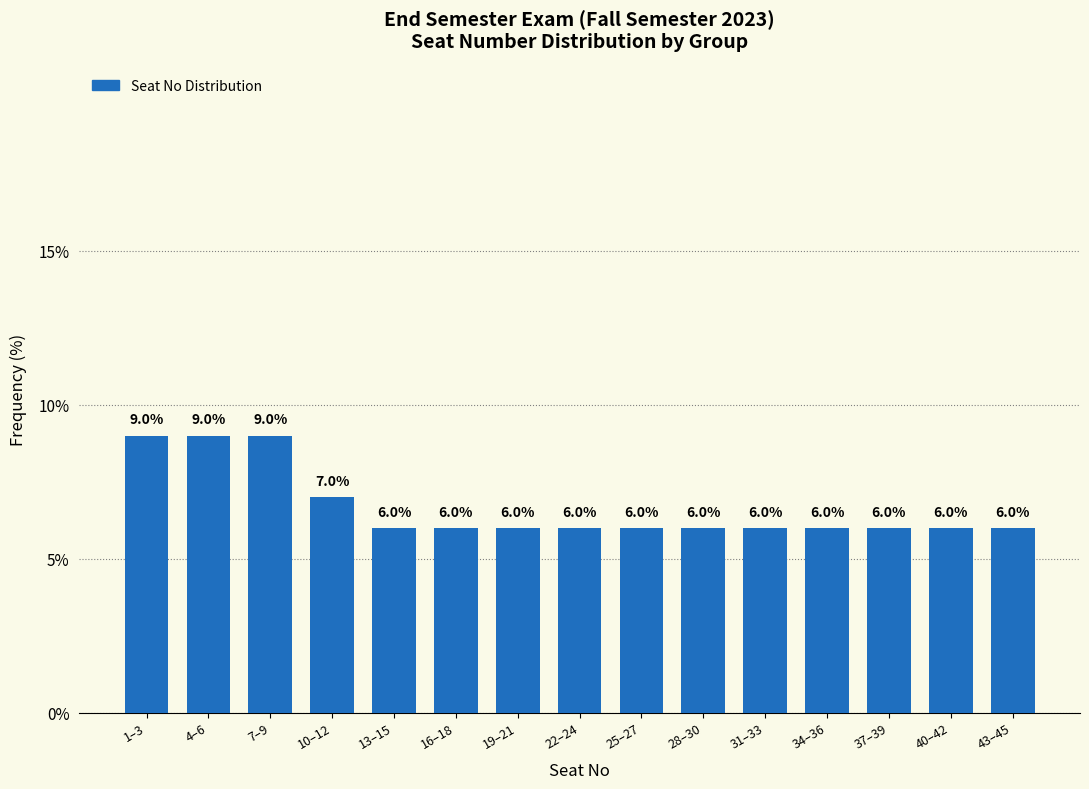

Reading left to right, what are all the values shown in this chart?

9.0	9.0	9.0	7.0	6.0	6.0	6.0	6.0	6.0	6.0	6.0	6.0	6.0	6.0	6.0